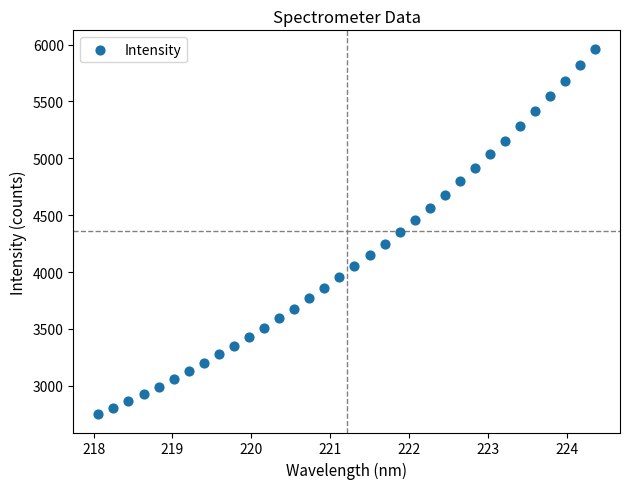

What is the range of Y values (max minus min)?

3214.8